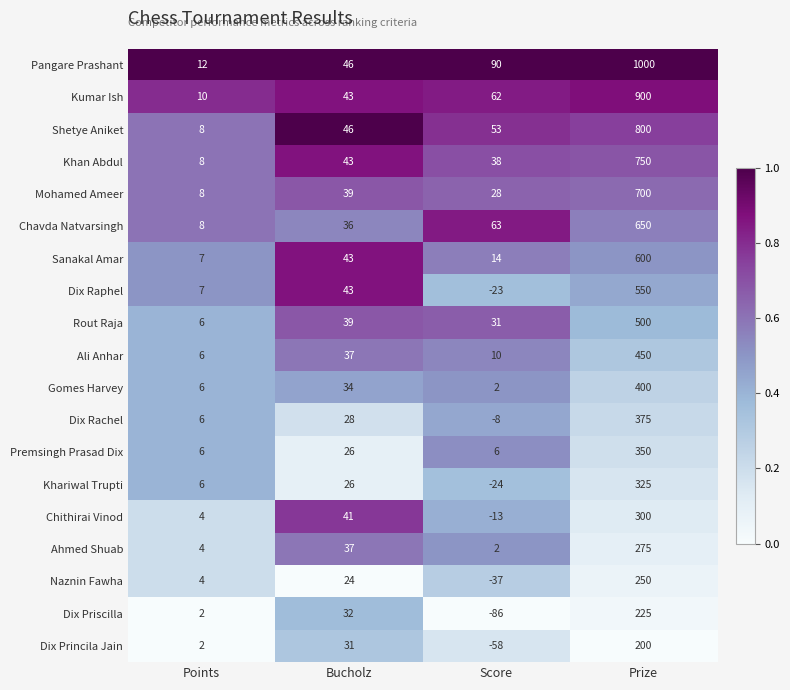

Which category has the lowest value across all series?

Score